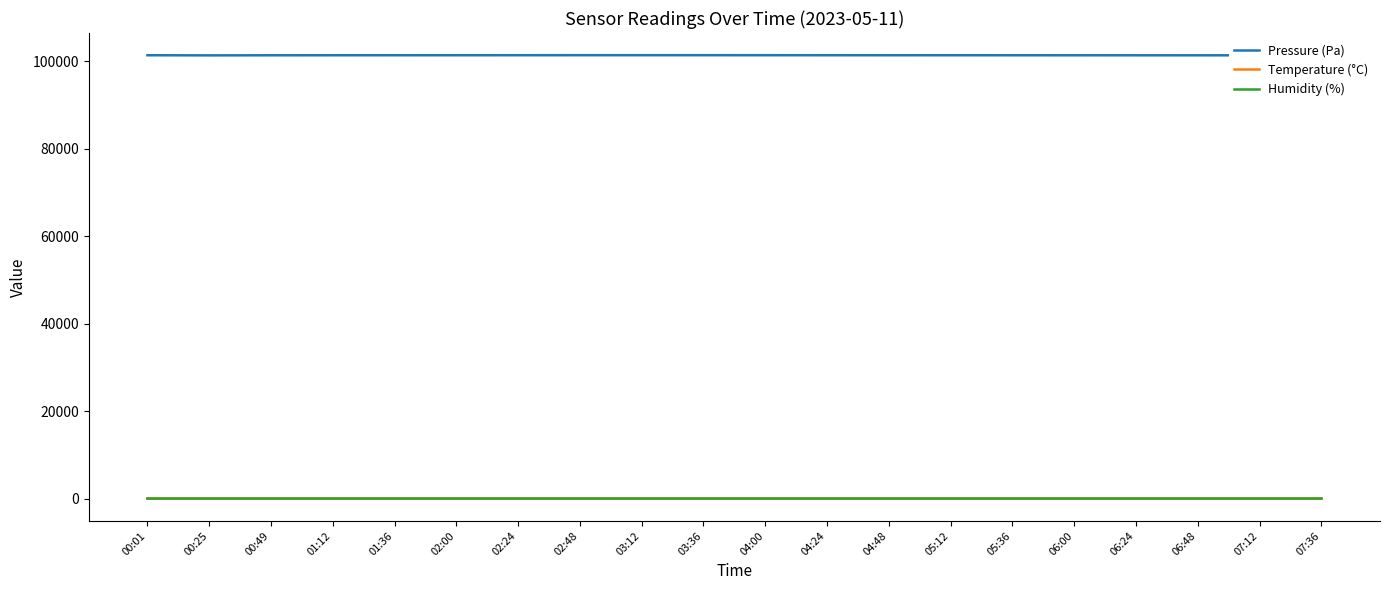

How many values in the Pressure (Pa) series are below 101408?

10